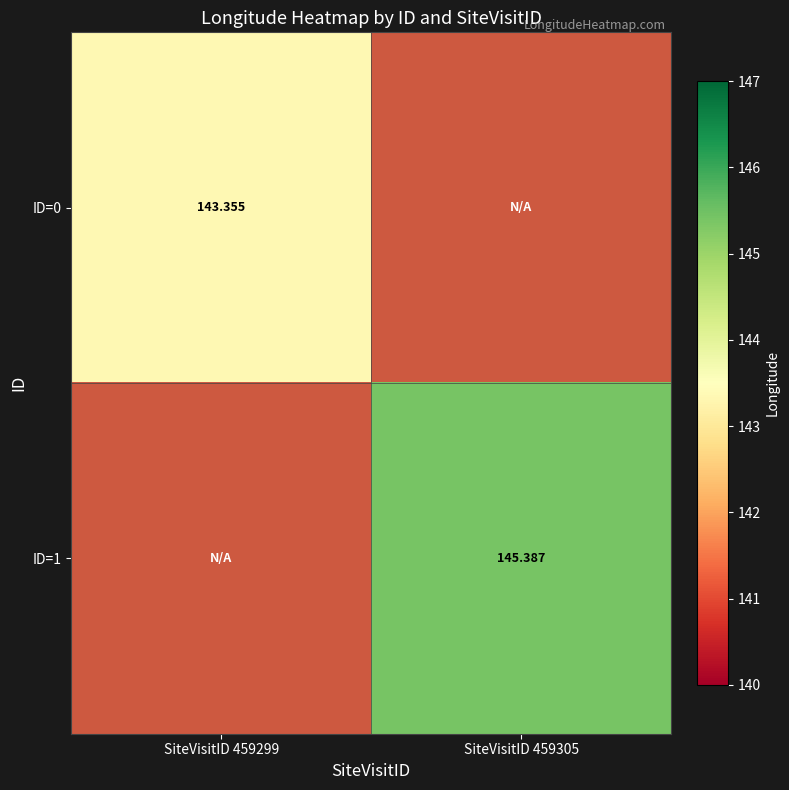

Which category has the highest value across all series?

SiteVisitID 459305